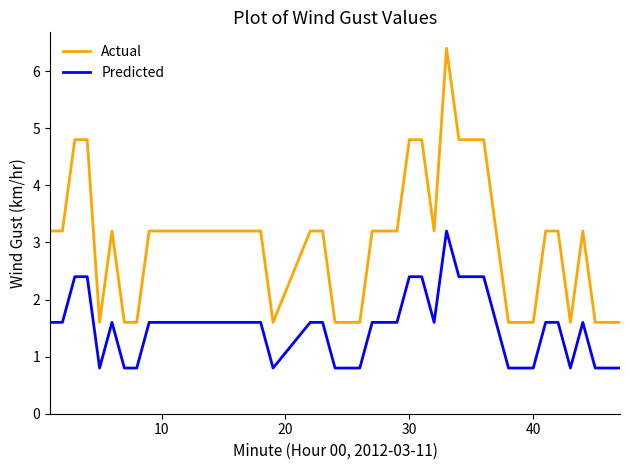

Rank the series by their average value, from lowest to highest.

Predicted, Actual